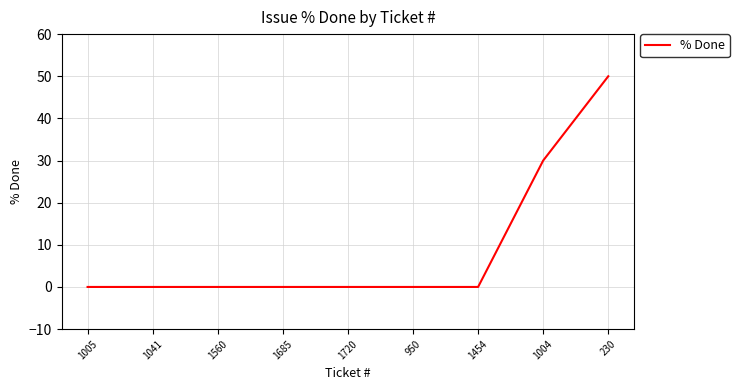

Reading left to right, extract all data points from this chart.

0	0	0	0	0	0	0	30	50